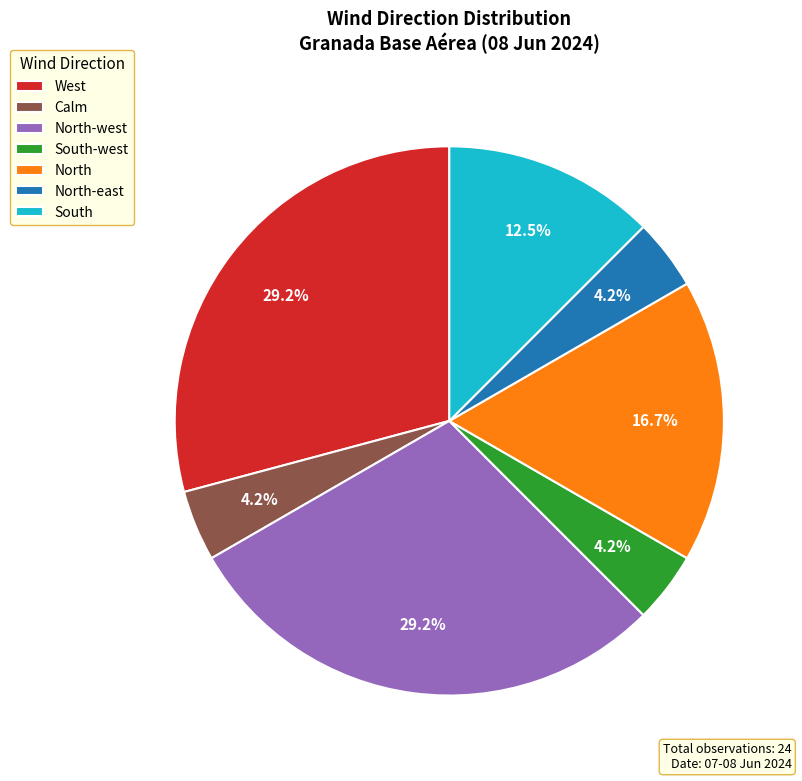

Is it true that North-west is 20% of the pie?

False